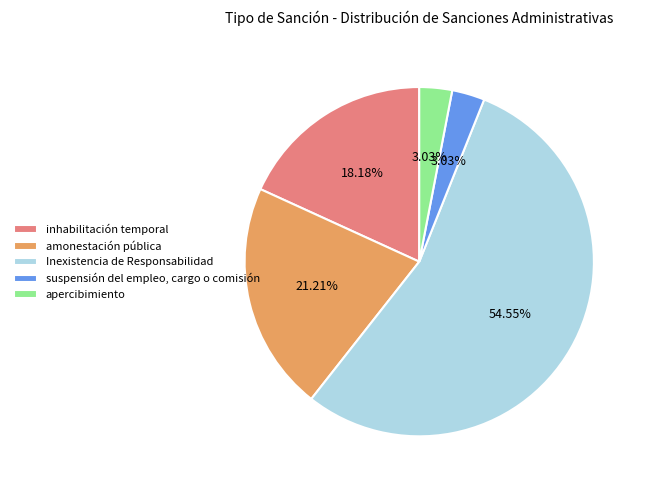

To the nearest percent, what is the difference between the largest and smallest slice percentages?

52%